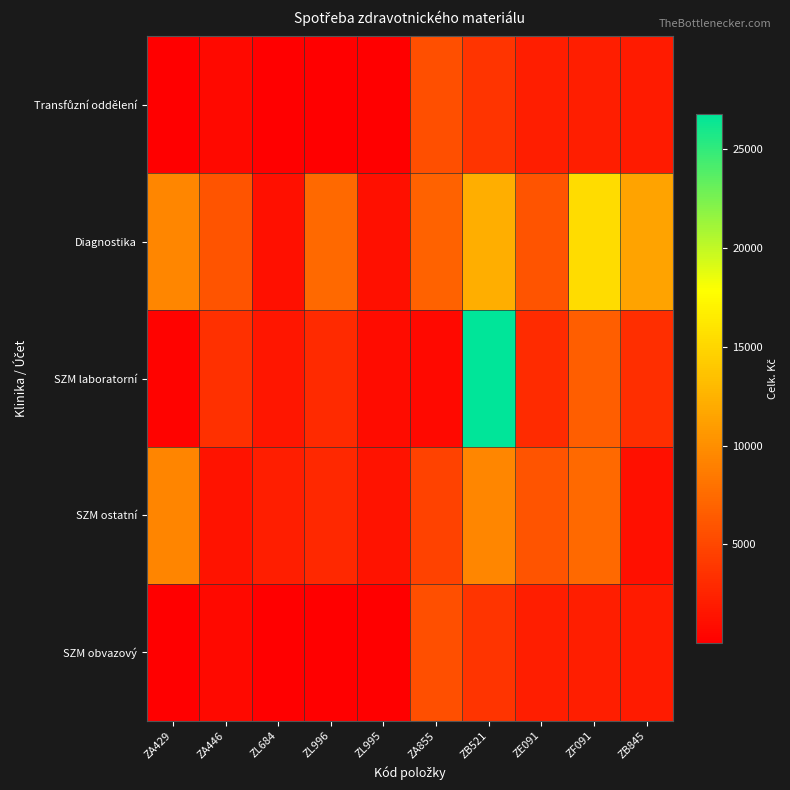

Rank the series by their maximum value, from lowest to highest.

Transfůzní oddělení, SZM obvazový, SZM ostatní, Diagnostika, SZM laboratorní